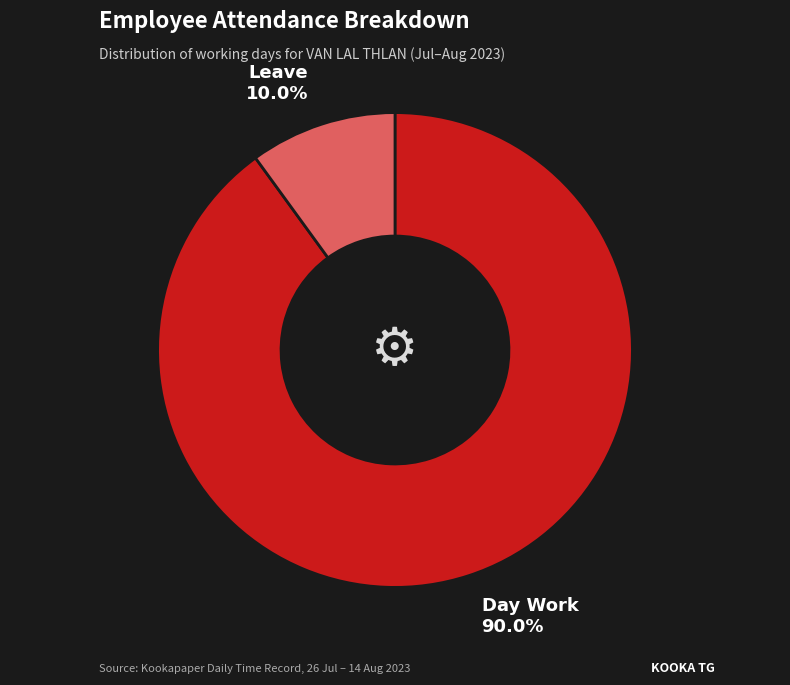

Is there a majority slice in this chart?

Yes